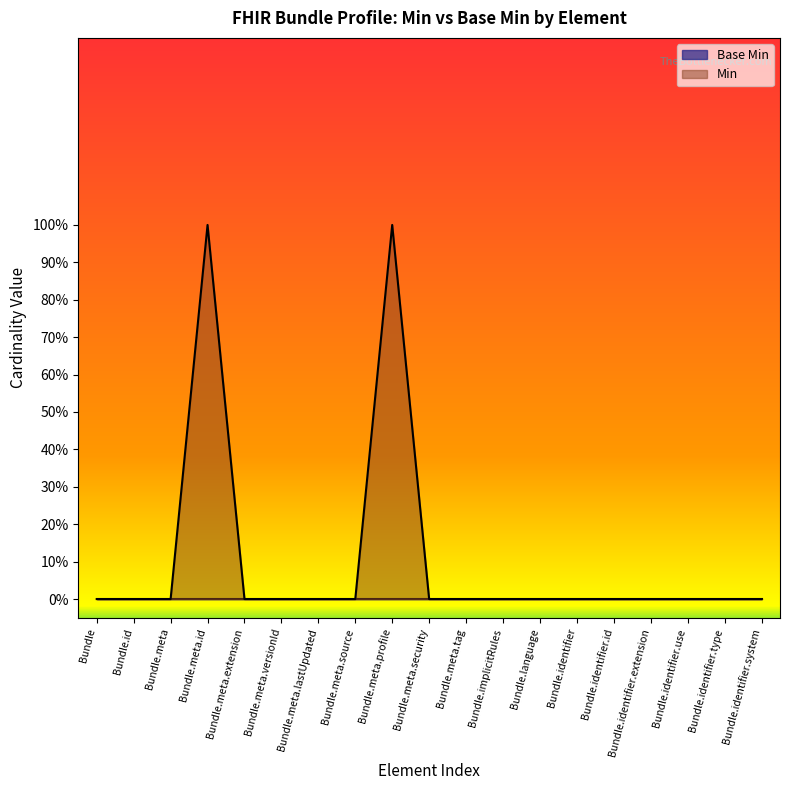

True or false: the data shows 0 at Bundle.identifier.

True